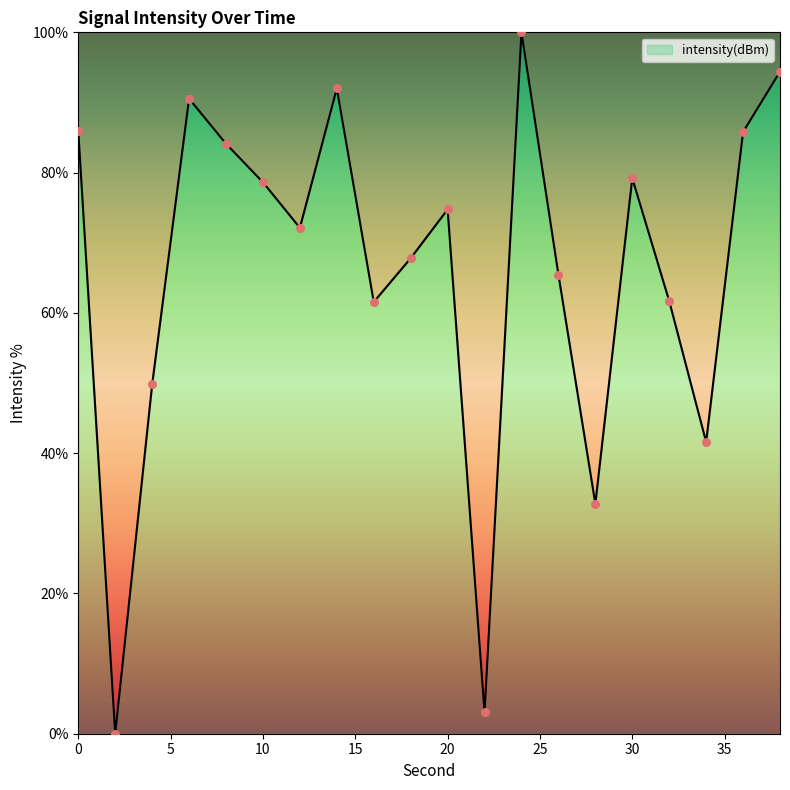

What is the greatest value displayed?

100.0